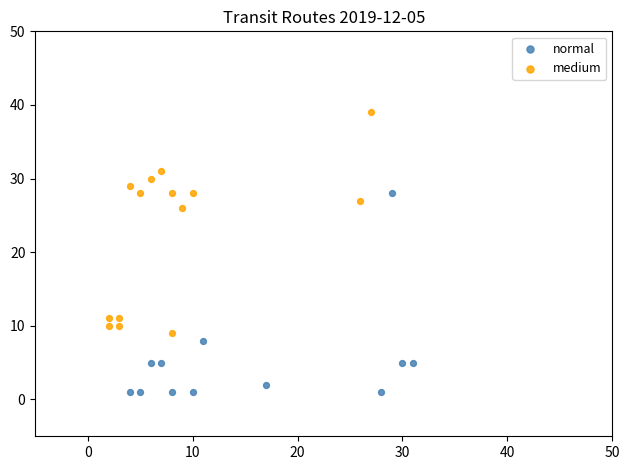

Which series contains the highest Y value?

medium